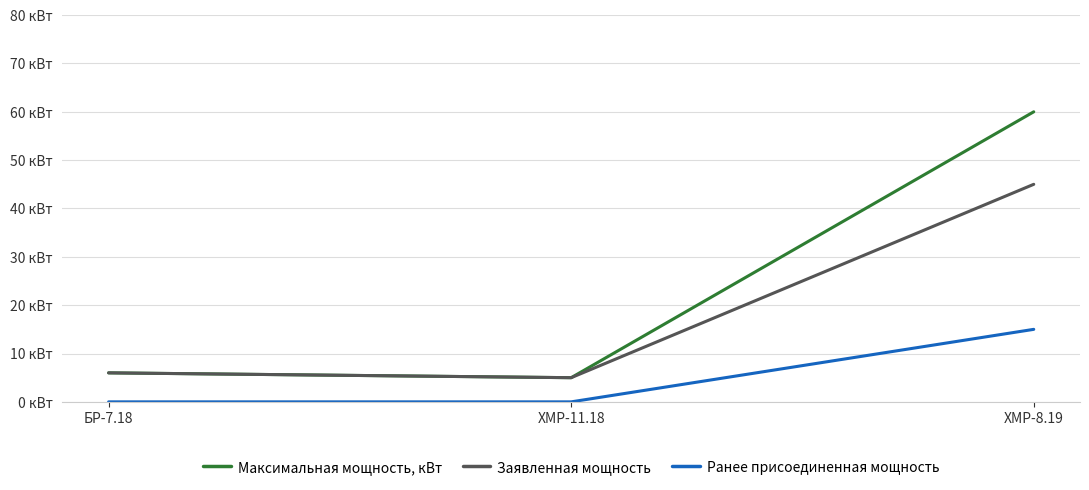

Reading right to left, list all the values displayed in this chart.

Максимальная мощность, кВт: ХМР-8.19=60	ХМР-11.18=5	БР-7.18=6
Заявленная мощность: ХМР-8.19=45	ХМР-11.18=5	БР-7.18=6
Ранее присоединенная мощность: ХМР-8.19=15	ХМР-11.18=0	БР-7.18=0